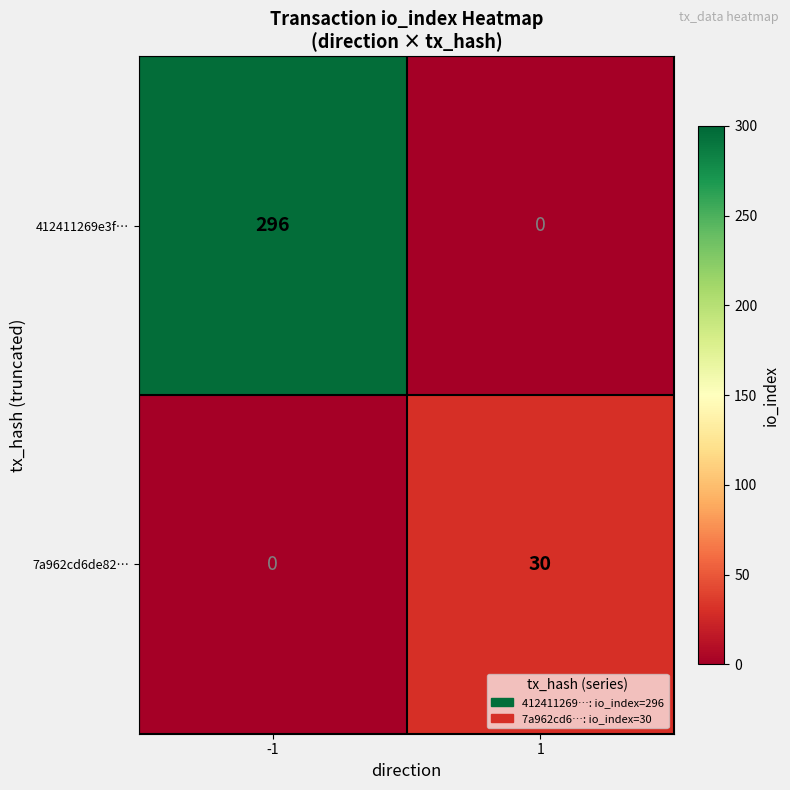

What is the sum of all 7a962cd6de82… values?

30